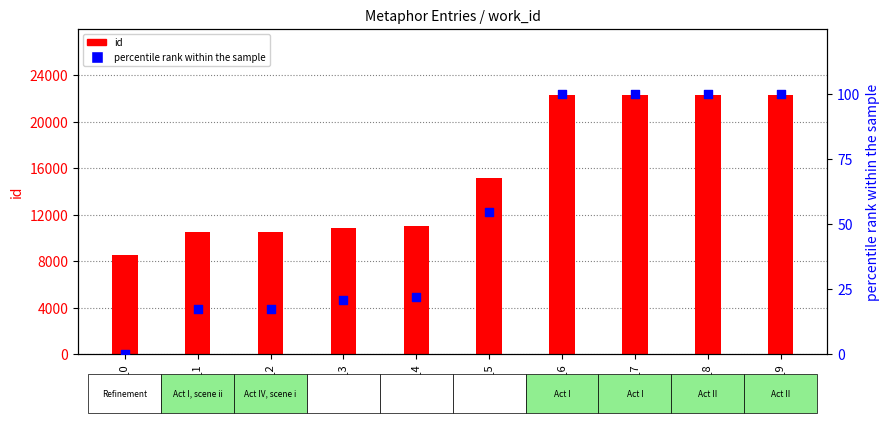

Which series has the largest total across all categories?

id